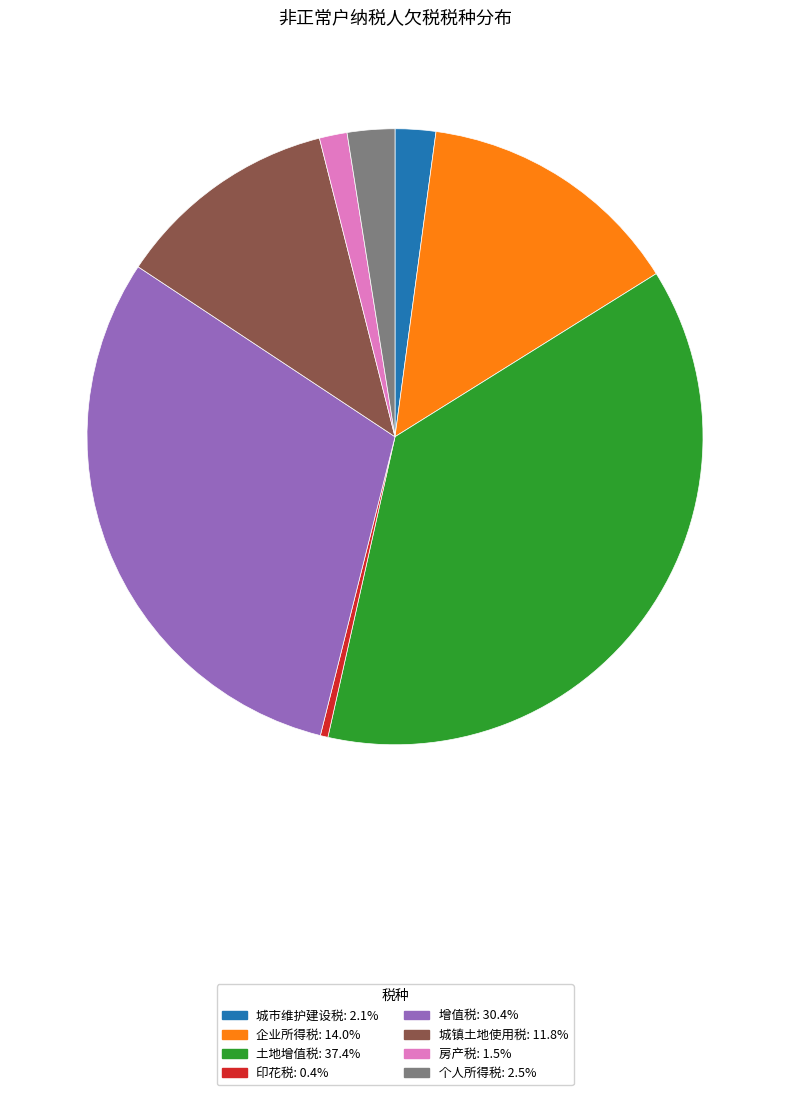

Combined, do 土地增值税 and 城镇土地使用税 account for over 50%?

No